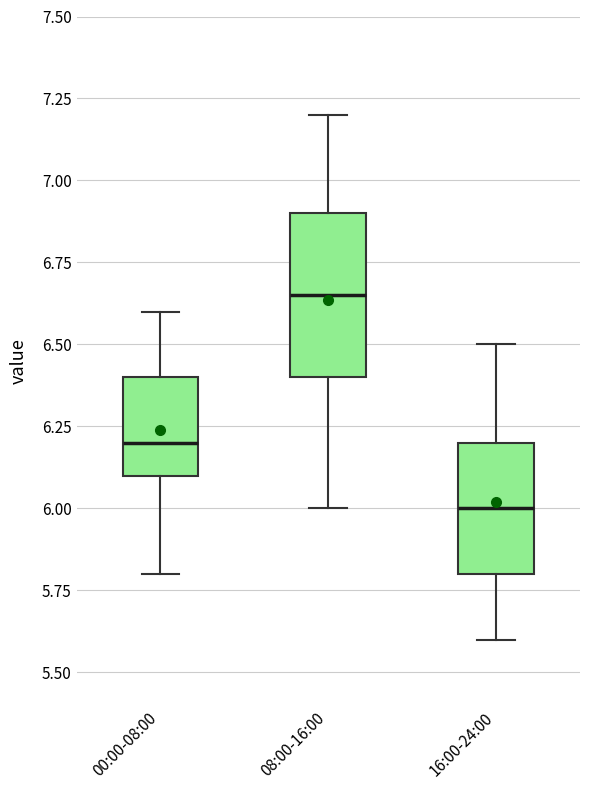

Where is the upper edge of the box for 16:00-24:00 on the y-axis? The values are not printed on the chart, so give them approximately, as read against the axis.

6.20